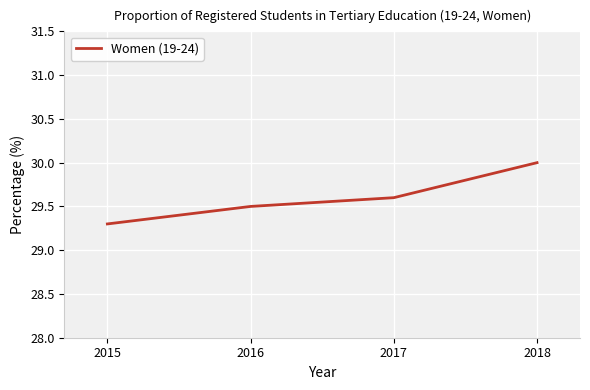

Reading left to right, extract all data points from this chart.

2015=29.3	2016=29.5	2017=29.6	2018=30.0